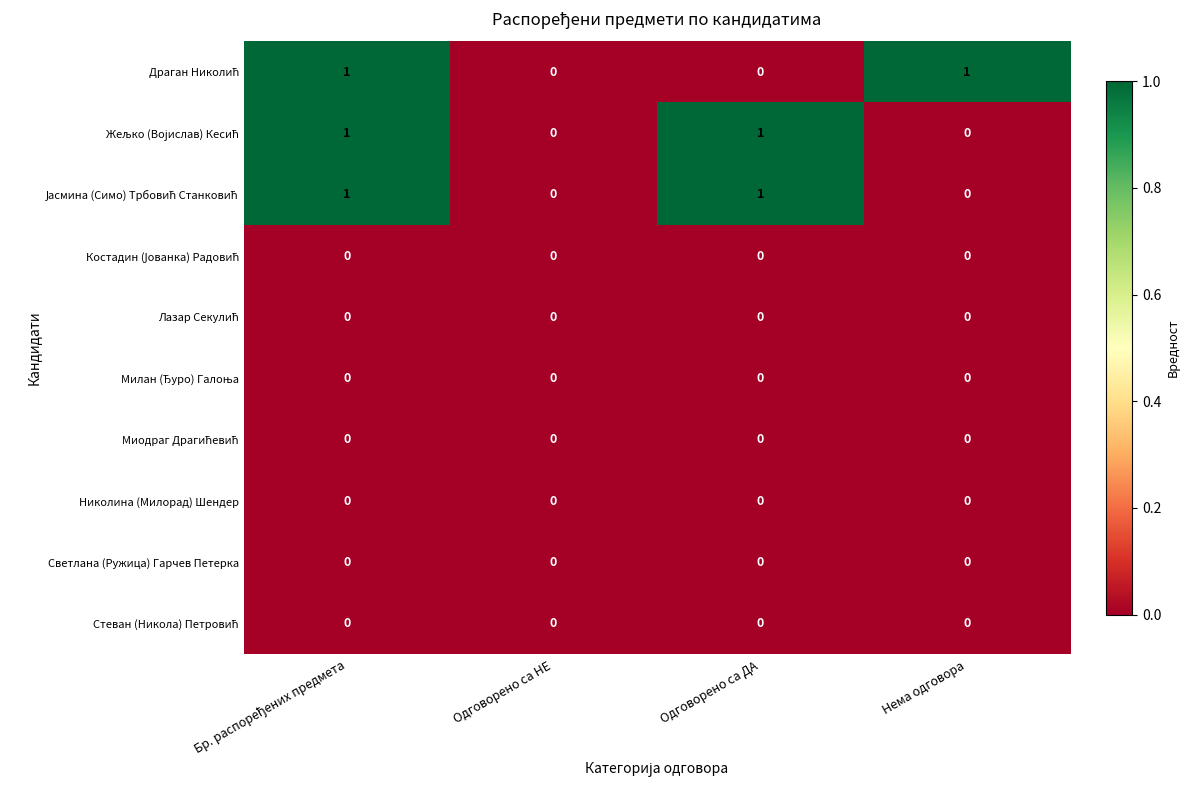

What is the difference between the highest and lowest values at Одговорено са ДА?

1